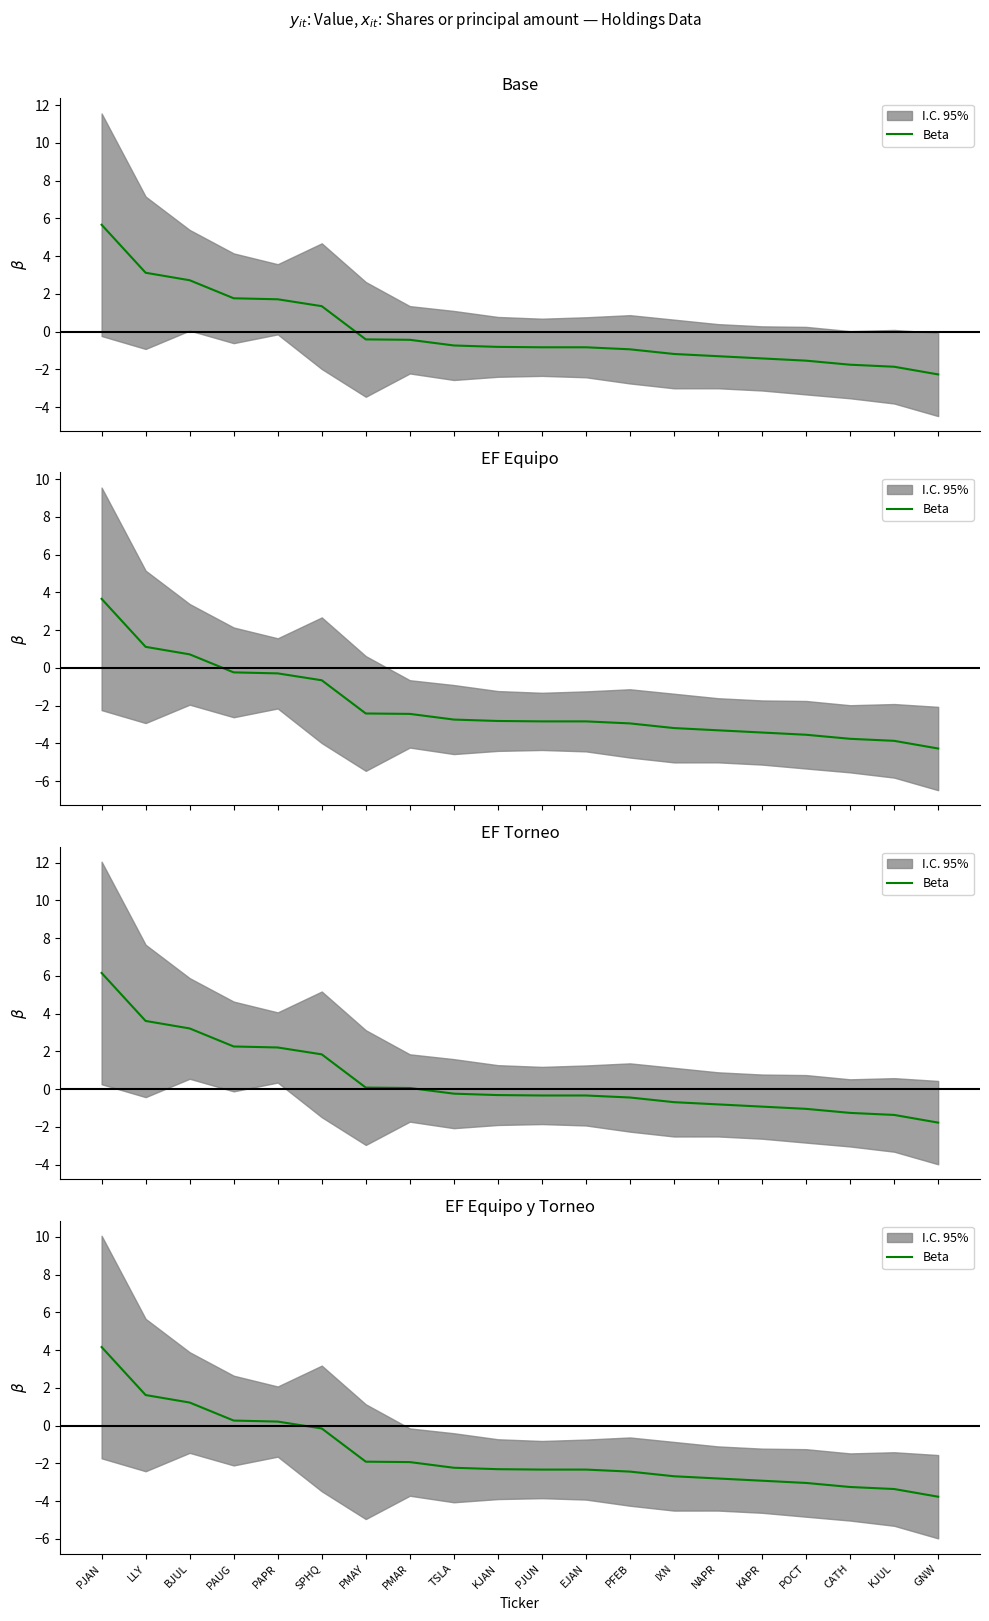

The chart shows a value of -1.1 at KAPR. True or false?

False